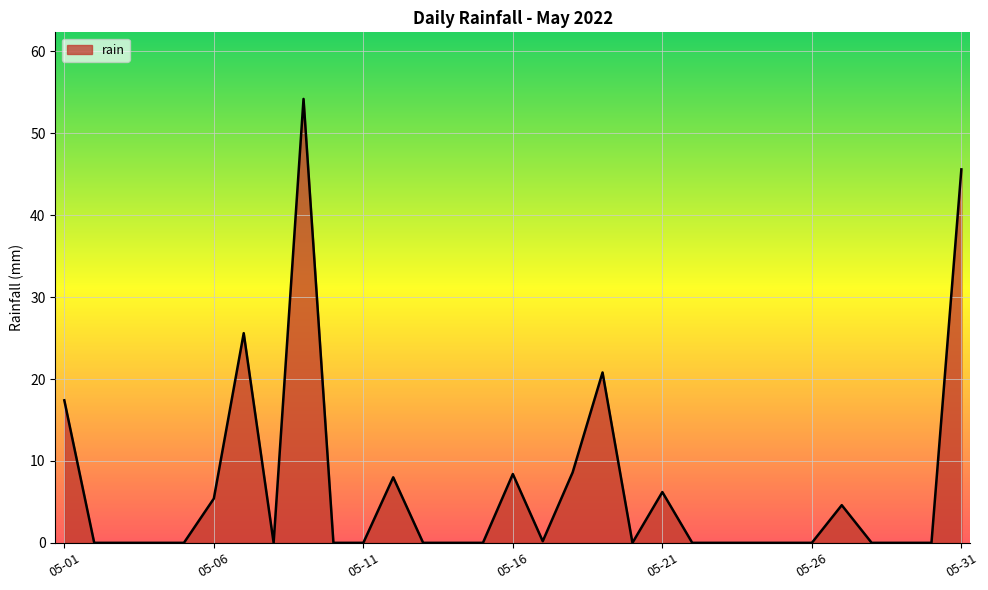

What is the difference between the maximum and minimum values?

54.2